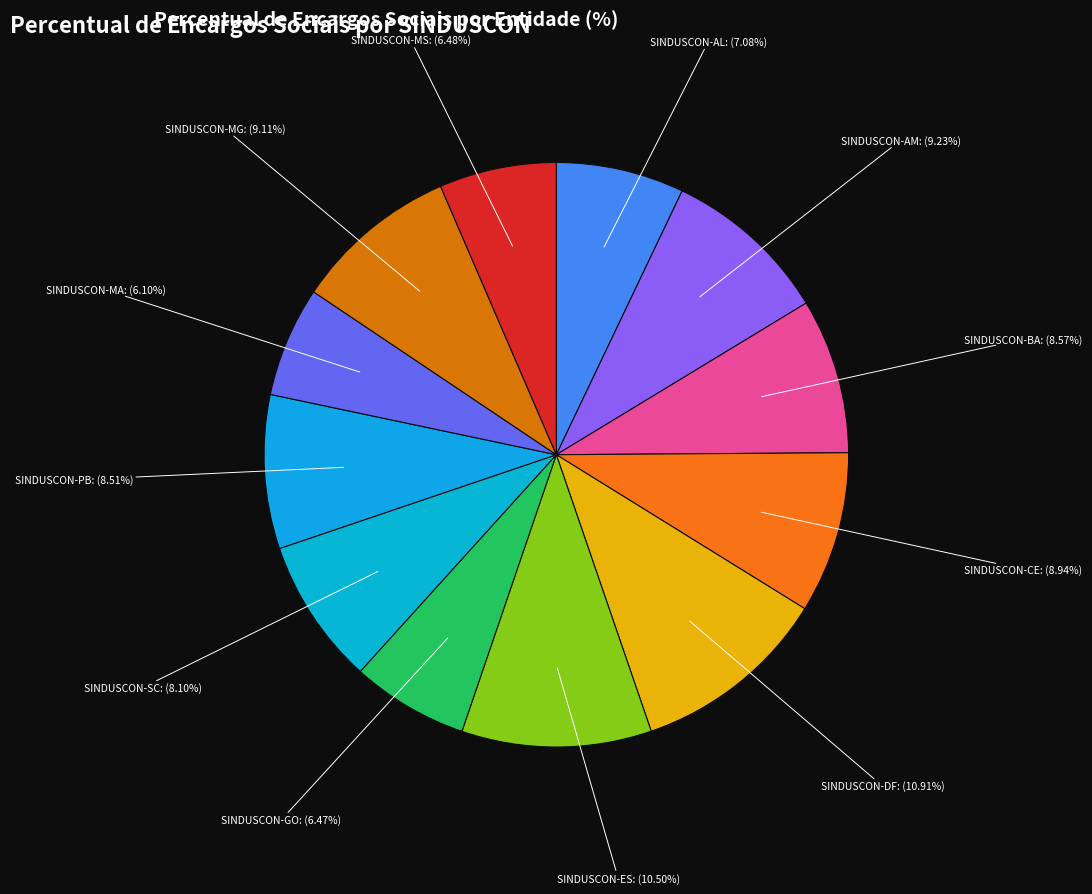

What is the total percentage of SINDUSCON-SC and SINDUSCON-CE?

17.0%